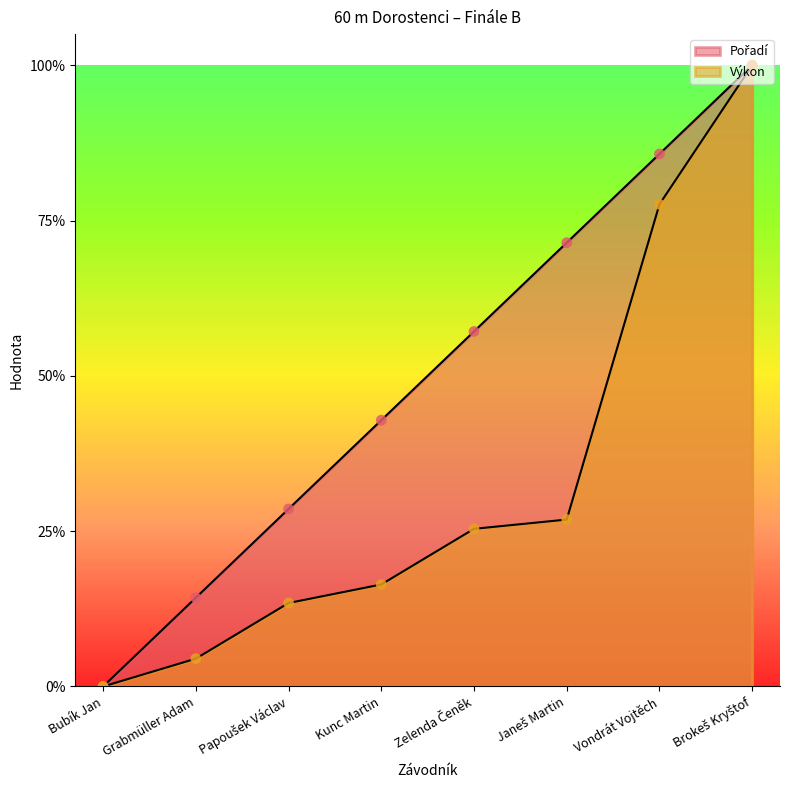

What is the total value across all series at Vondrát Vojtěch?

1.6